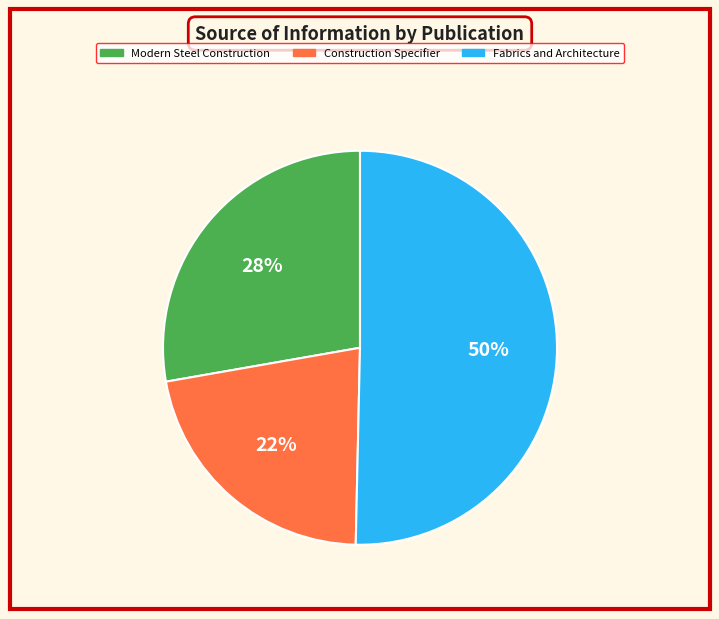

To the nearest percent, what percentage of the pie is Construction Specifier?

22%